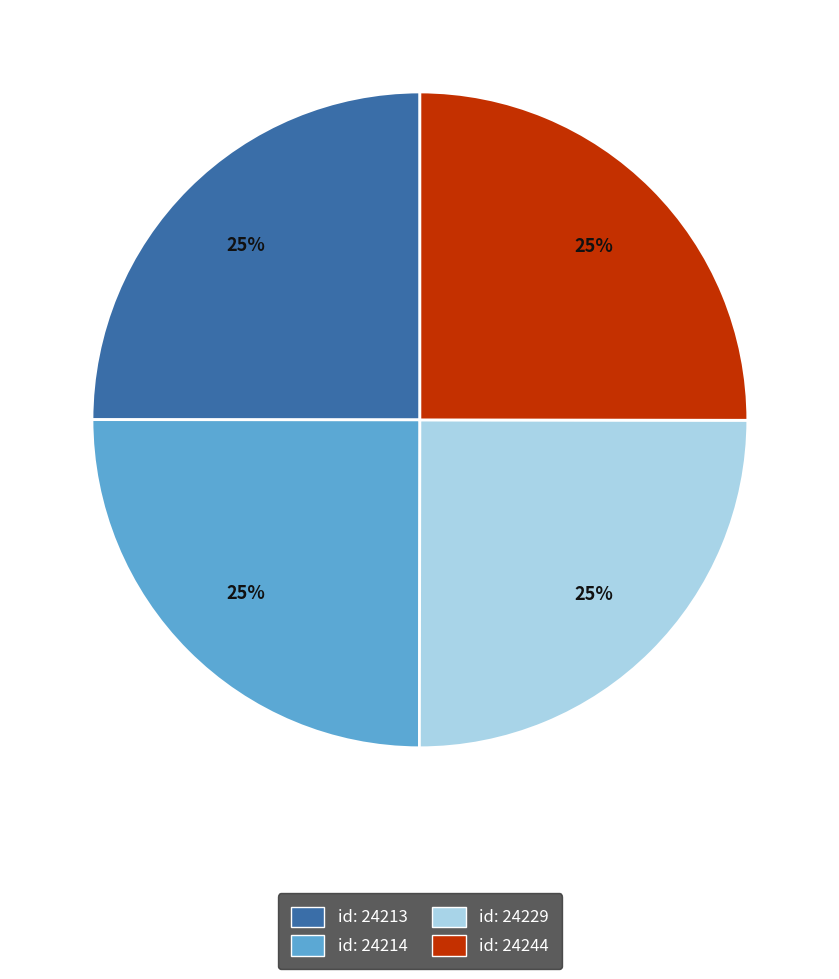

The id: 24229 slice represents 16% of the pie. True or false?

False